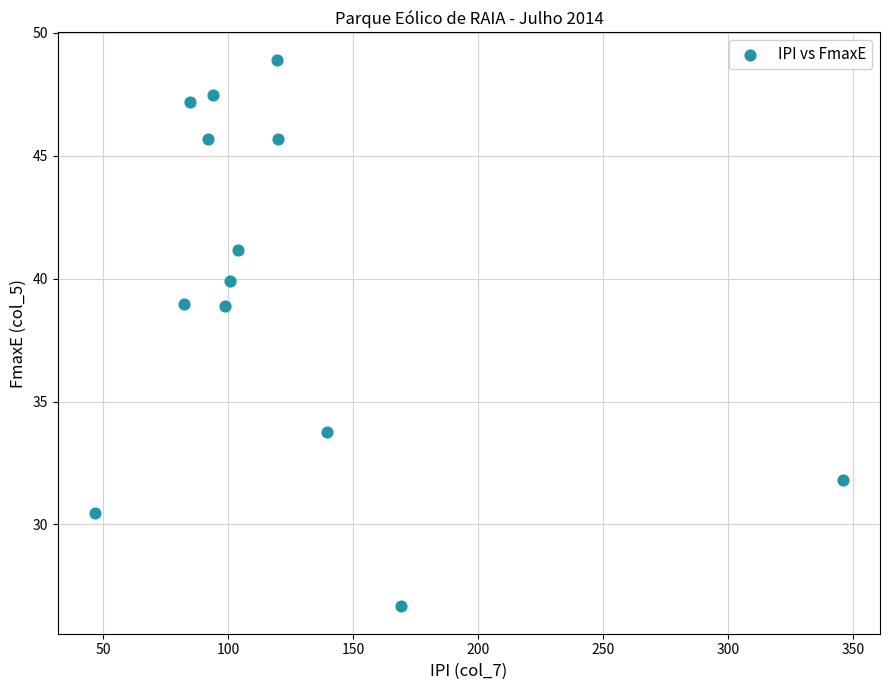

What is the range of X values (max minus min)?

298.8